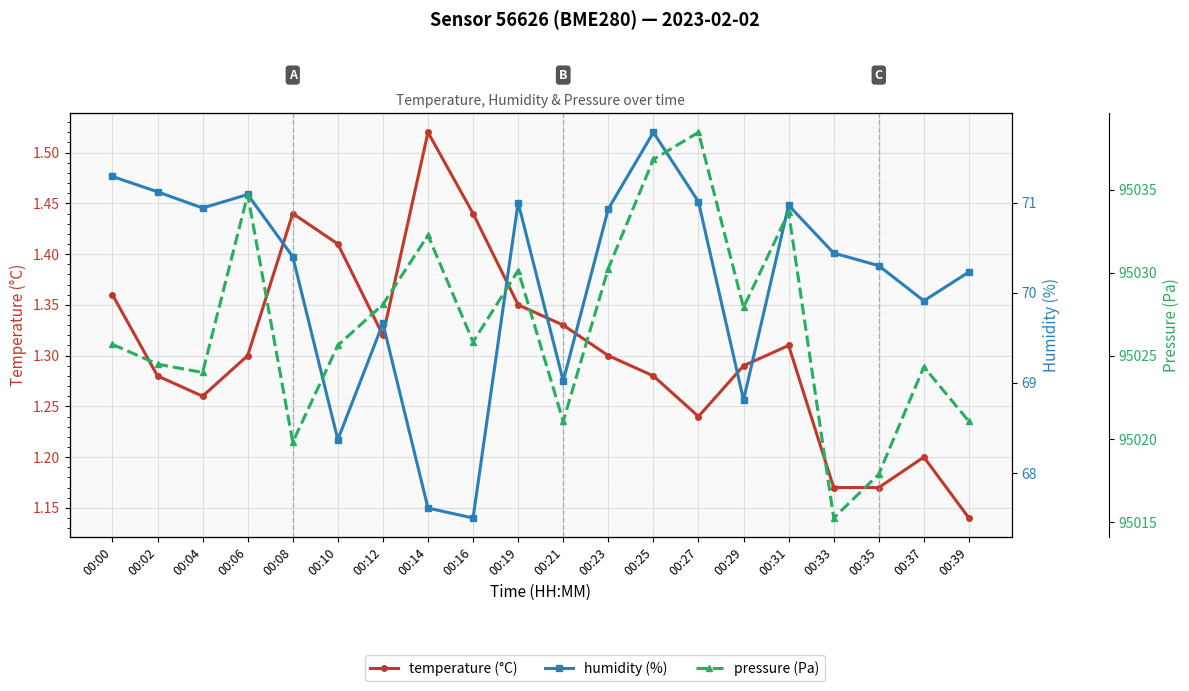

Reading right to left, list all the values displayed in this chart.

temperature (°C): 1.1	1.2	1.2	1.2	1.3	1.3	1.2	1.3	1.3	1.3	1.4	1.4	1.5	1.3	1.4	1.4	1.3	1.3	1.3	1.4
humidity (%): 70.2	69.9	70.3	70.4	71.0	68.8	71.0	71.8	70.9	69.0	71.0	67.5	67.6	69.7	68.4	70.4	71.1	70.9	71.1	71.3
pressure (Pa): 95021.1	95024.3	95017.9	95015.2	95033.6	95027.9	95038.4	95036.8	95030.2	95021.1	95030.1	95025.8	95032.2	95028.1	95025.6	95019.8	95034.7	95024.0	95024.5	95025.7